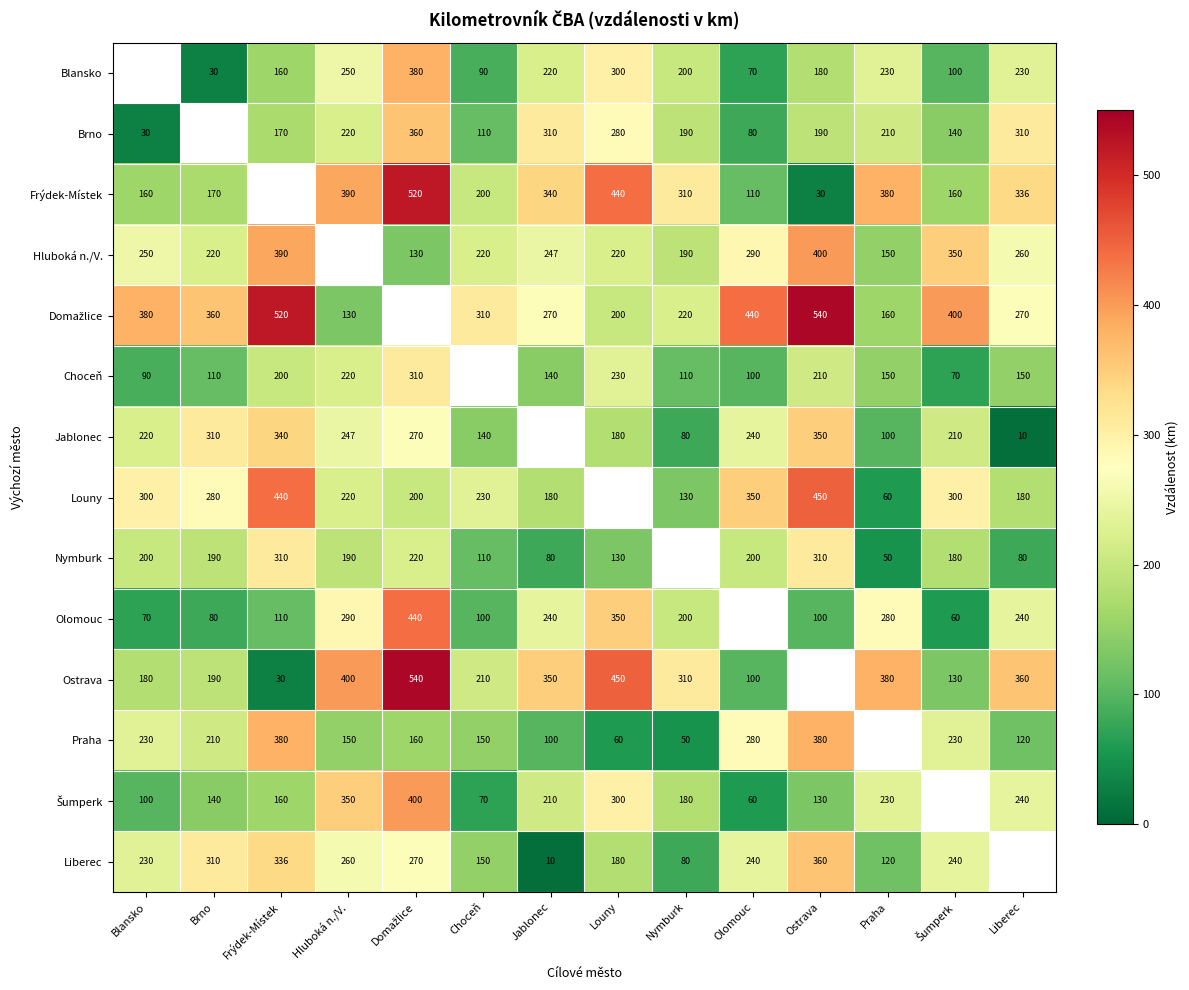

Is it true that Liberec equals 251 at Louny?

False